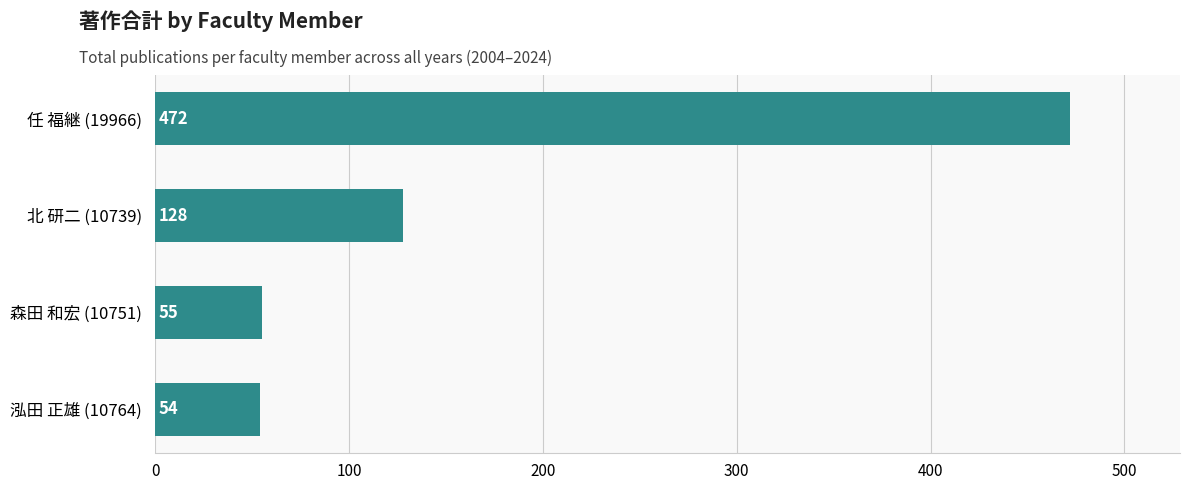

The chart shows a value of 472 at 任 福継 (19966). True or false?

True